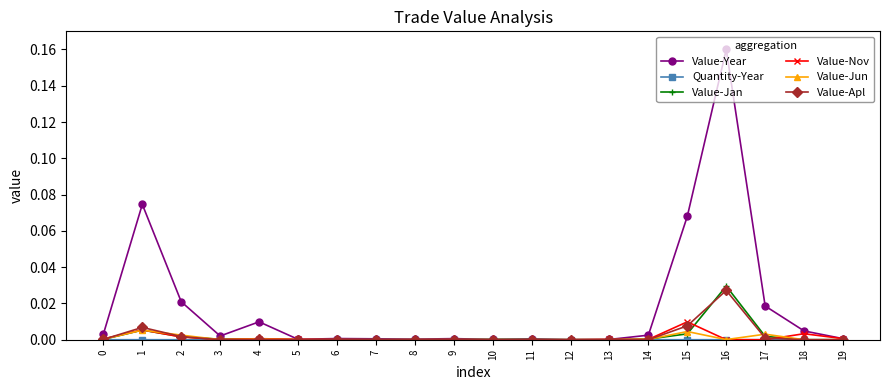

Is this an area chart (filled region under the line)?

No